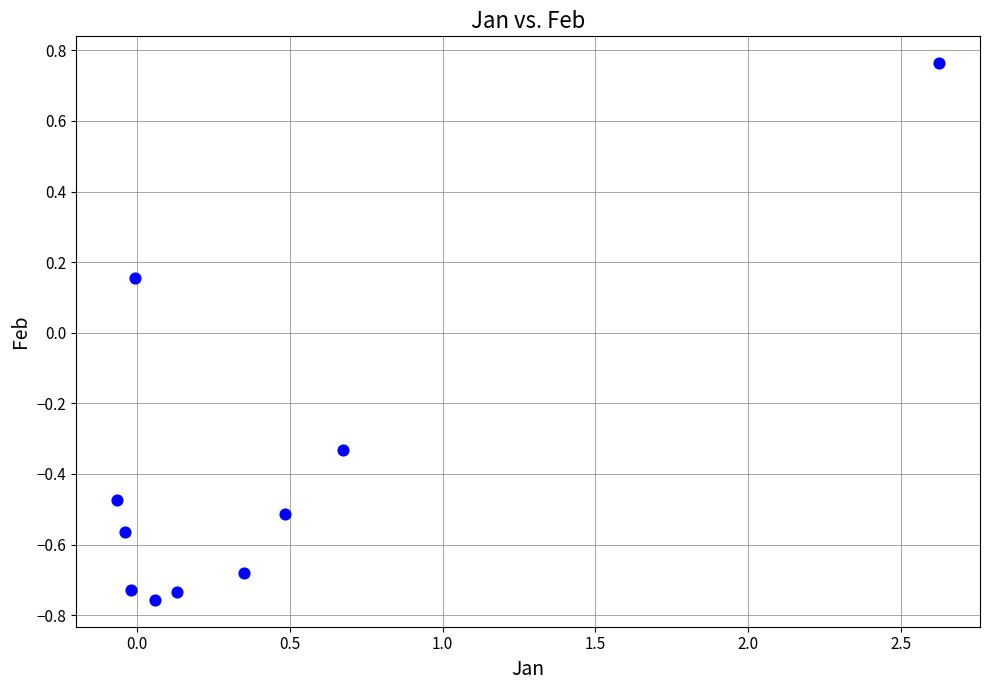

What is the average X value?

0.4